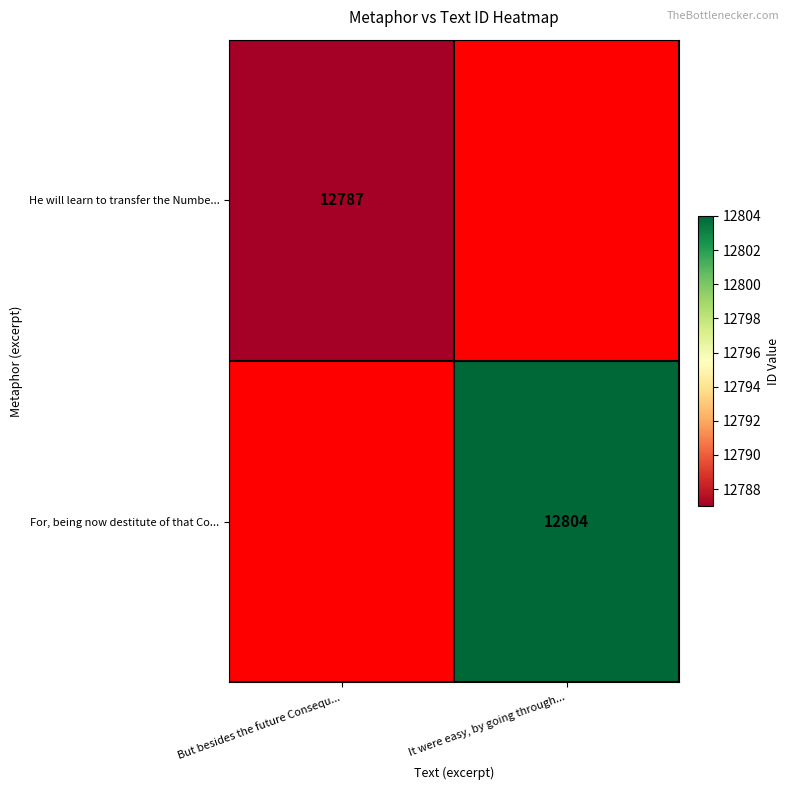

Is the value of For, being now destitute of that Co... at It were easy, by going through... greater than the value of He will learn to transfer the Numbe... at But besides the future Consequ...?

Yes